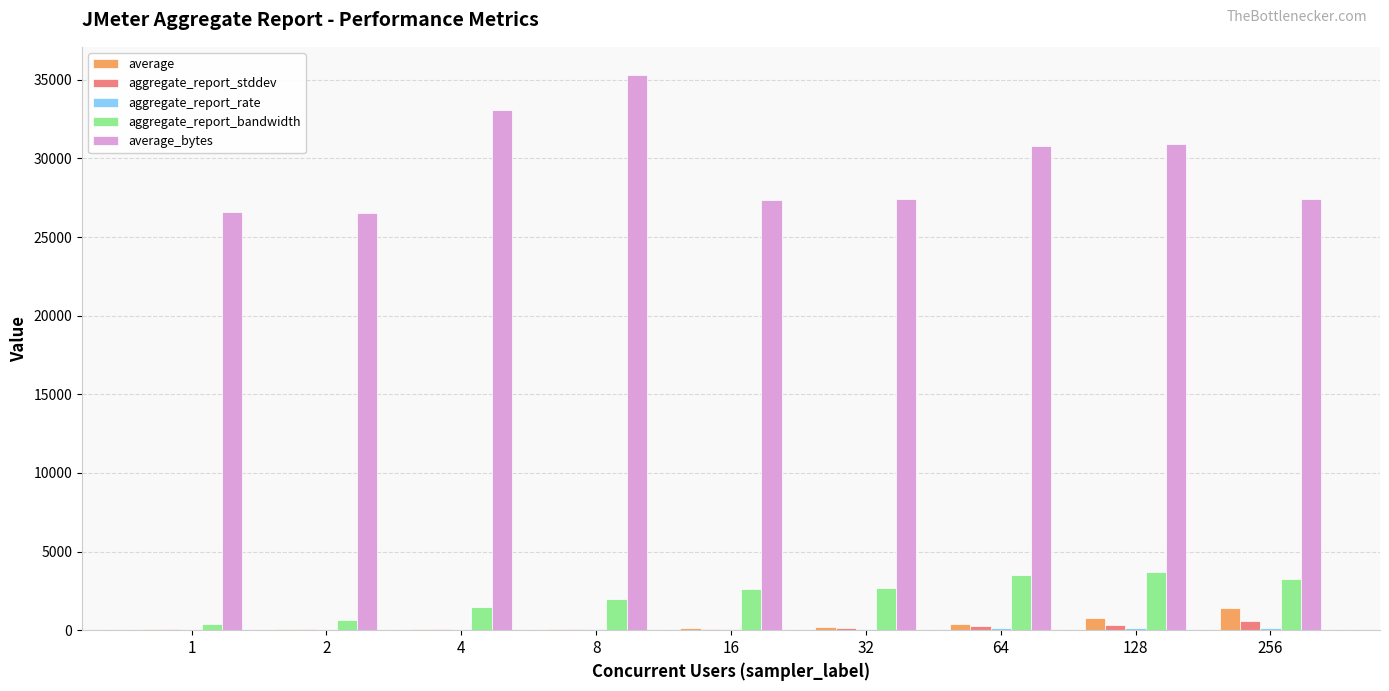

Which series has the largest total across all categories?

average_bytes